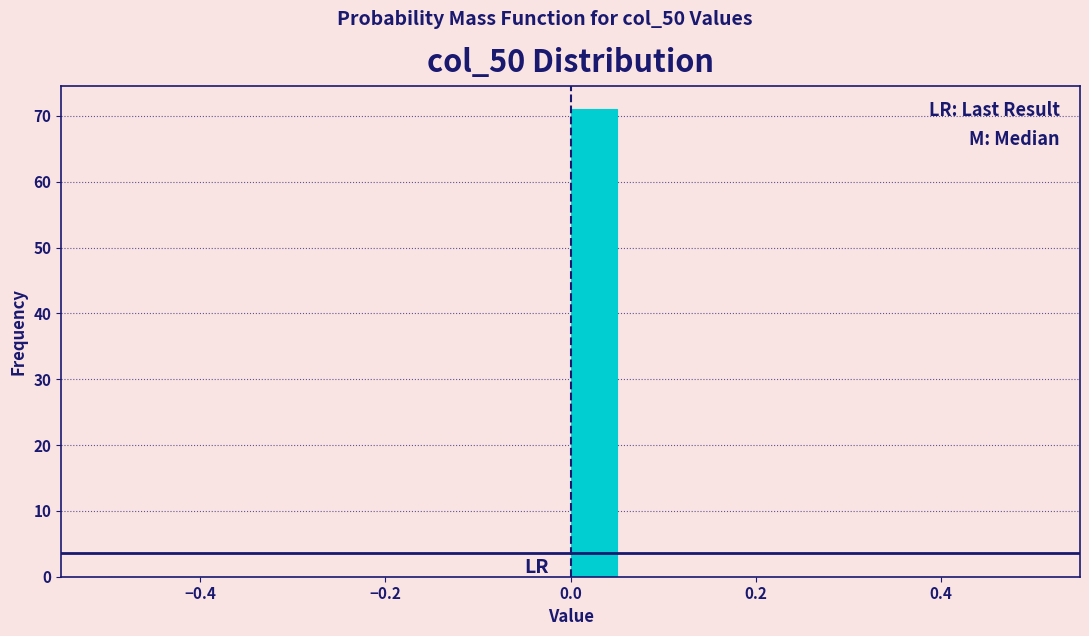

Around what value on the x-axis is the tallest bar? Give the approximate position of its centre, as read against the axis.

0.02